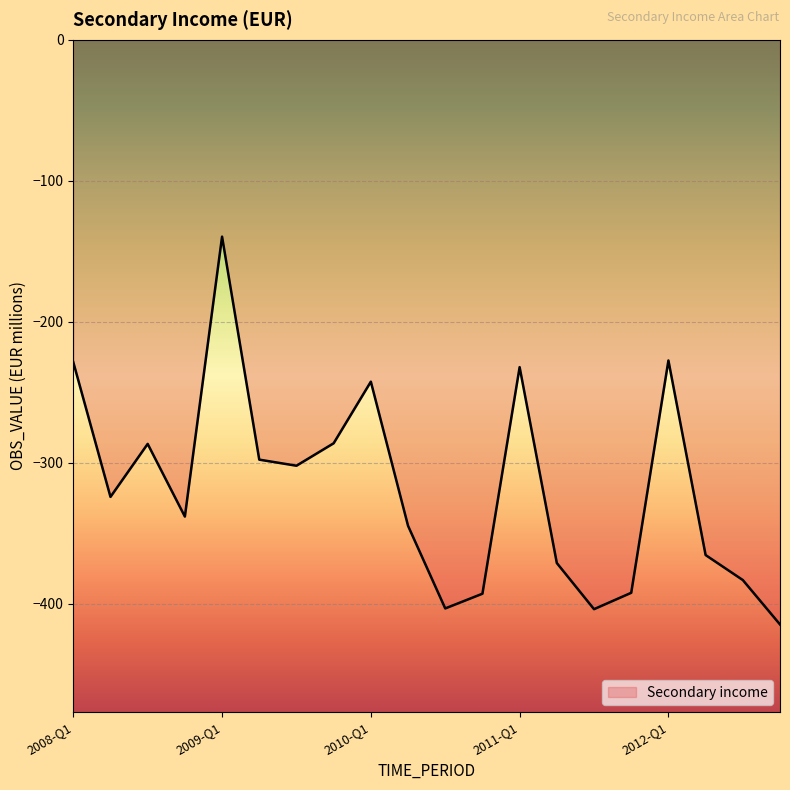

What is the greatest value displayed?

-139.6